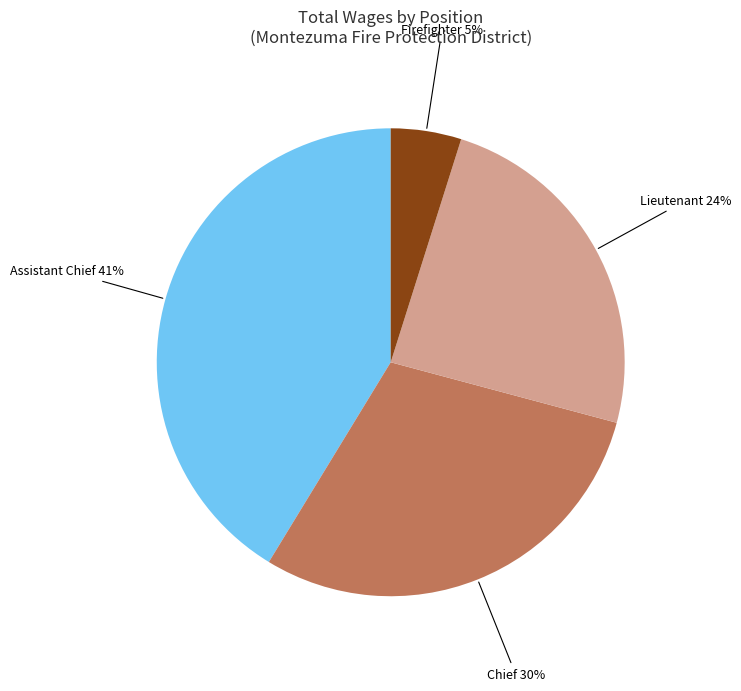

Is it true that Assistant Chief is 41% of the pie?

True